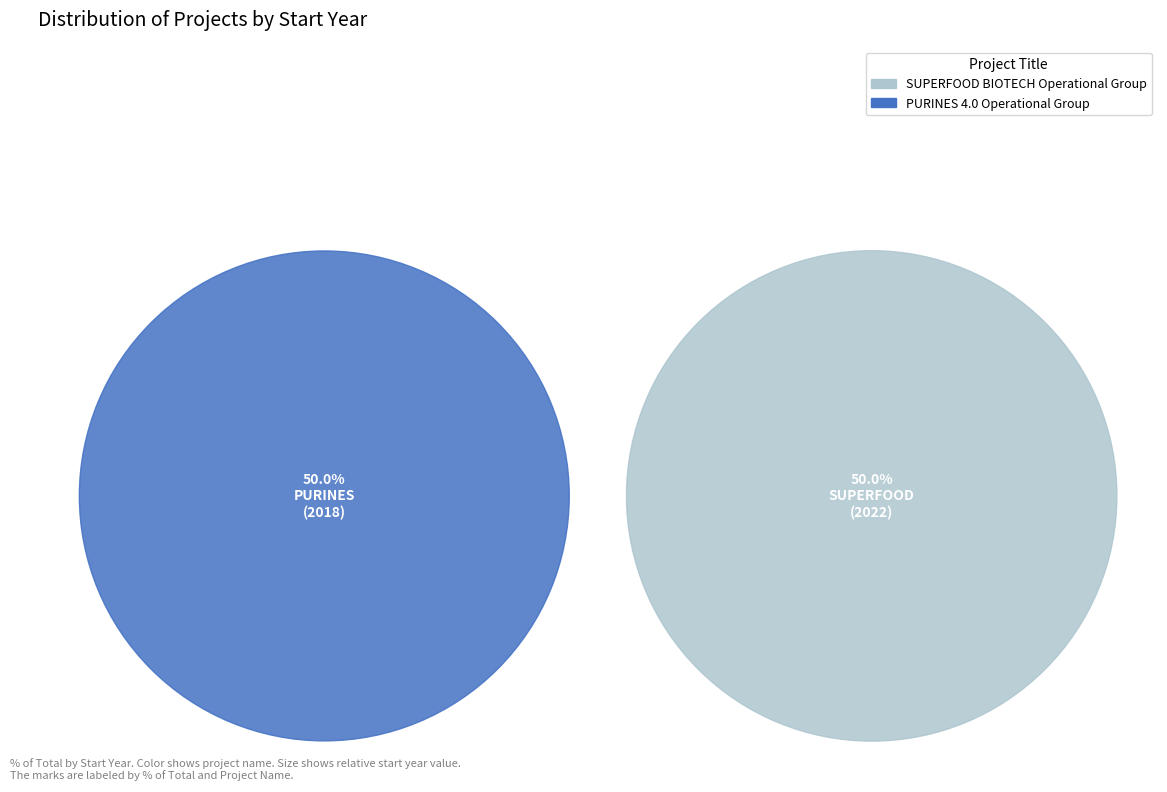

Which slice is the largest?

SUPERFOOD BIOTECH Operational Group